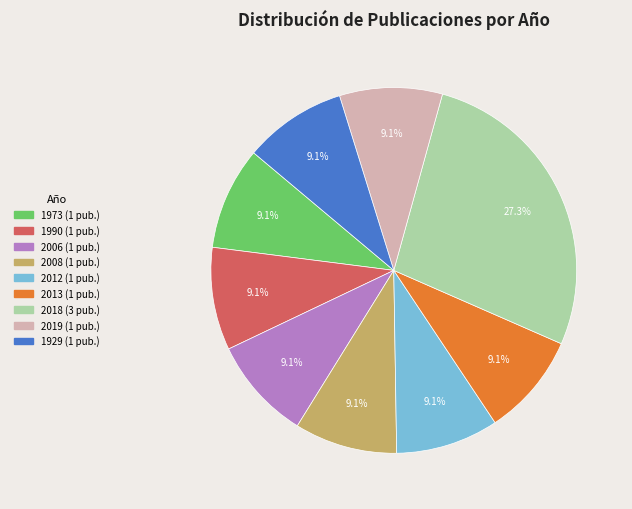

Is there a majority slice in this chart?

No